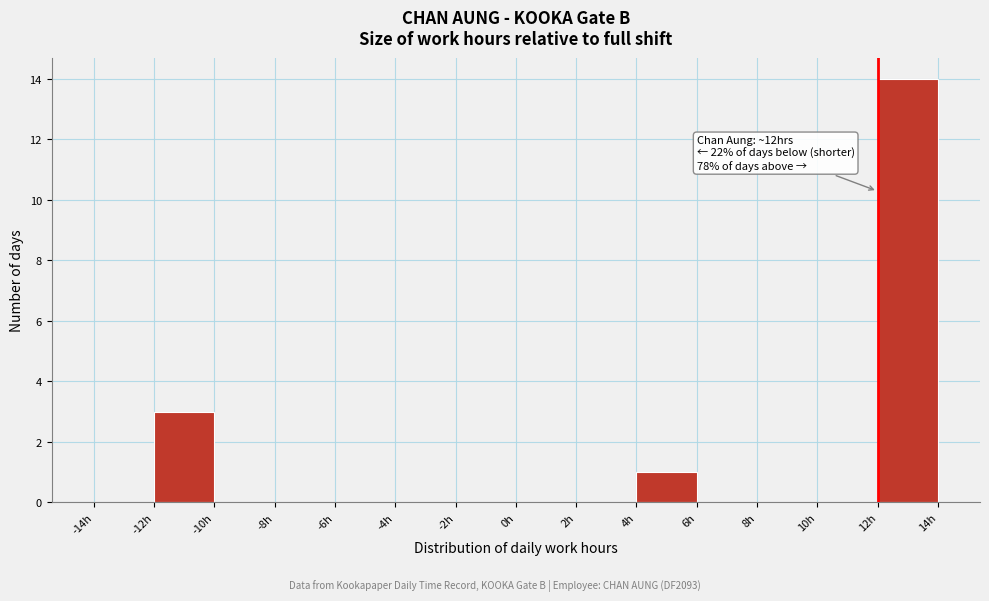

Which range on the x-axis has the tallest bar?

12 to 14